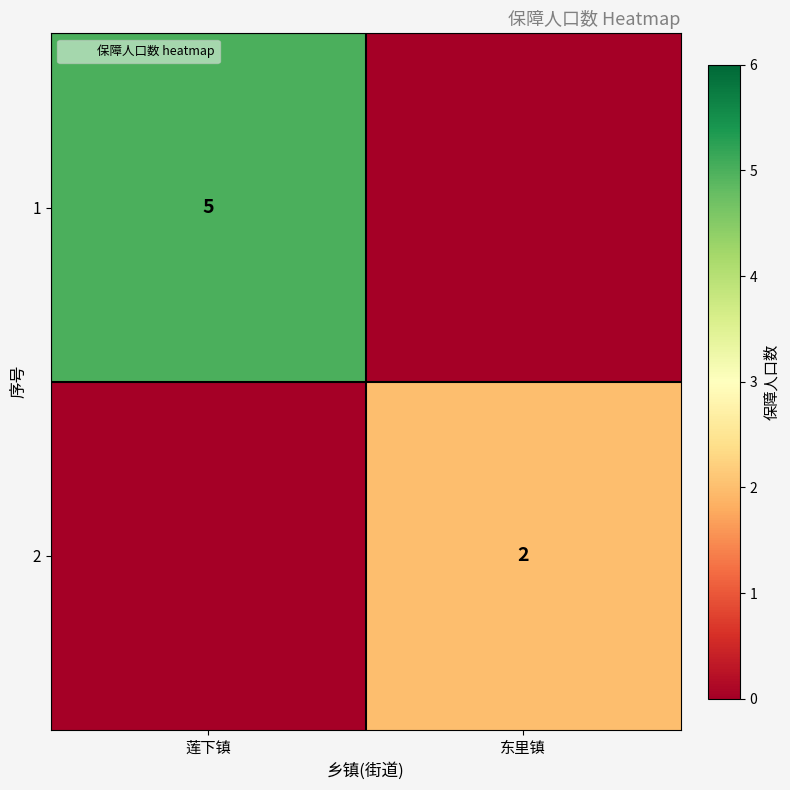

At which category is the sum across all series the highest?

莲下镇